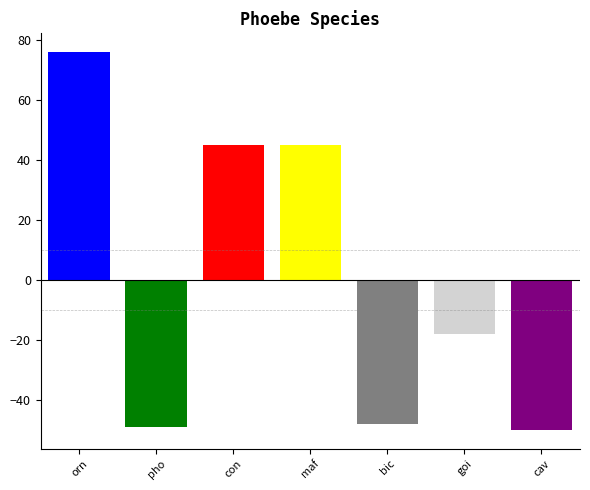

What position from the left is bic?

5